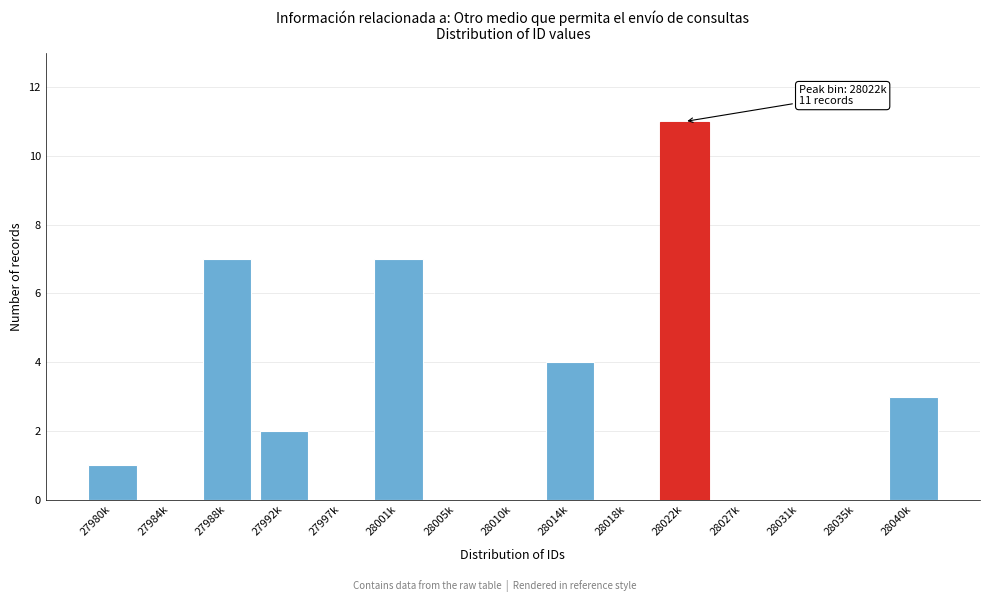

Reading left to right, what are all the values shown in this chart?

27980k=1	27984k=0	27988k=7	27992k=2	27997k=0	28001k=7	28005k=0	28010k=0	28014k=4	28018k=0	28022k=11	28027k=0	28031k=0	28035k=0	28040k=3